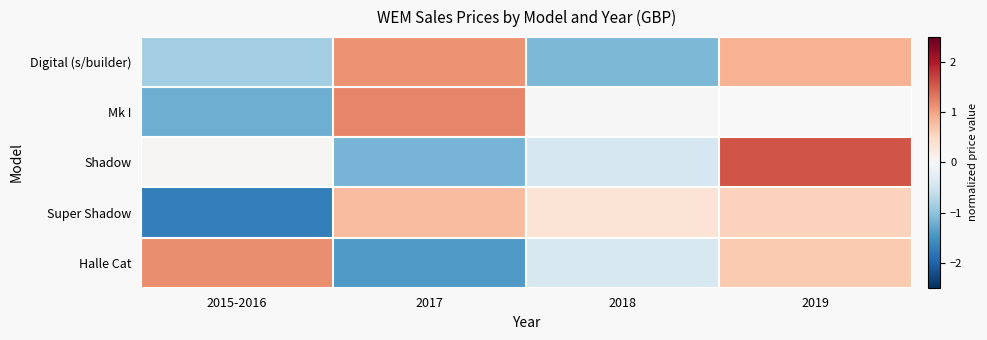

True or false: Shadow has a value of 0.7 at 2019.

False